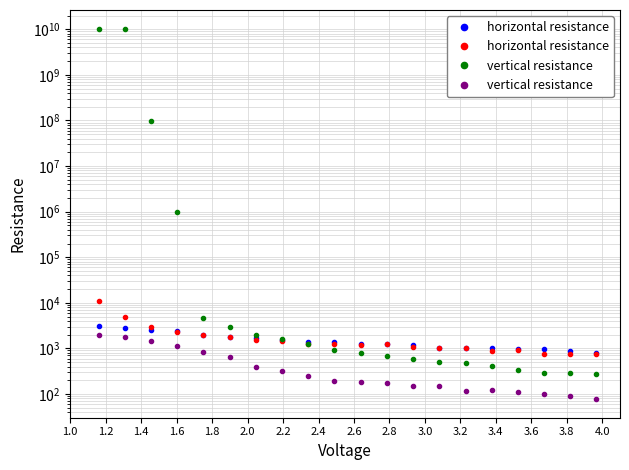

What is the difference between the maximum and second lowest values in the horizontal resistance series?

10002.9